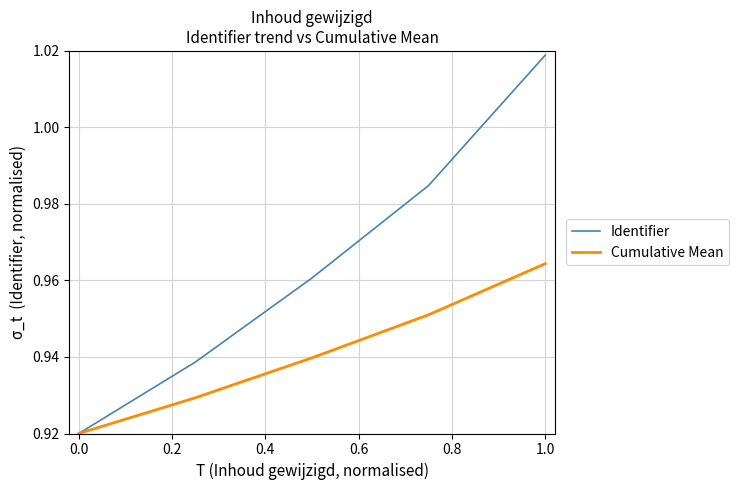

How many lines are shown in the chart?

2